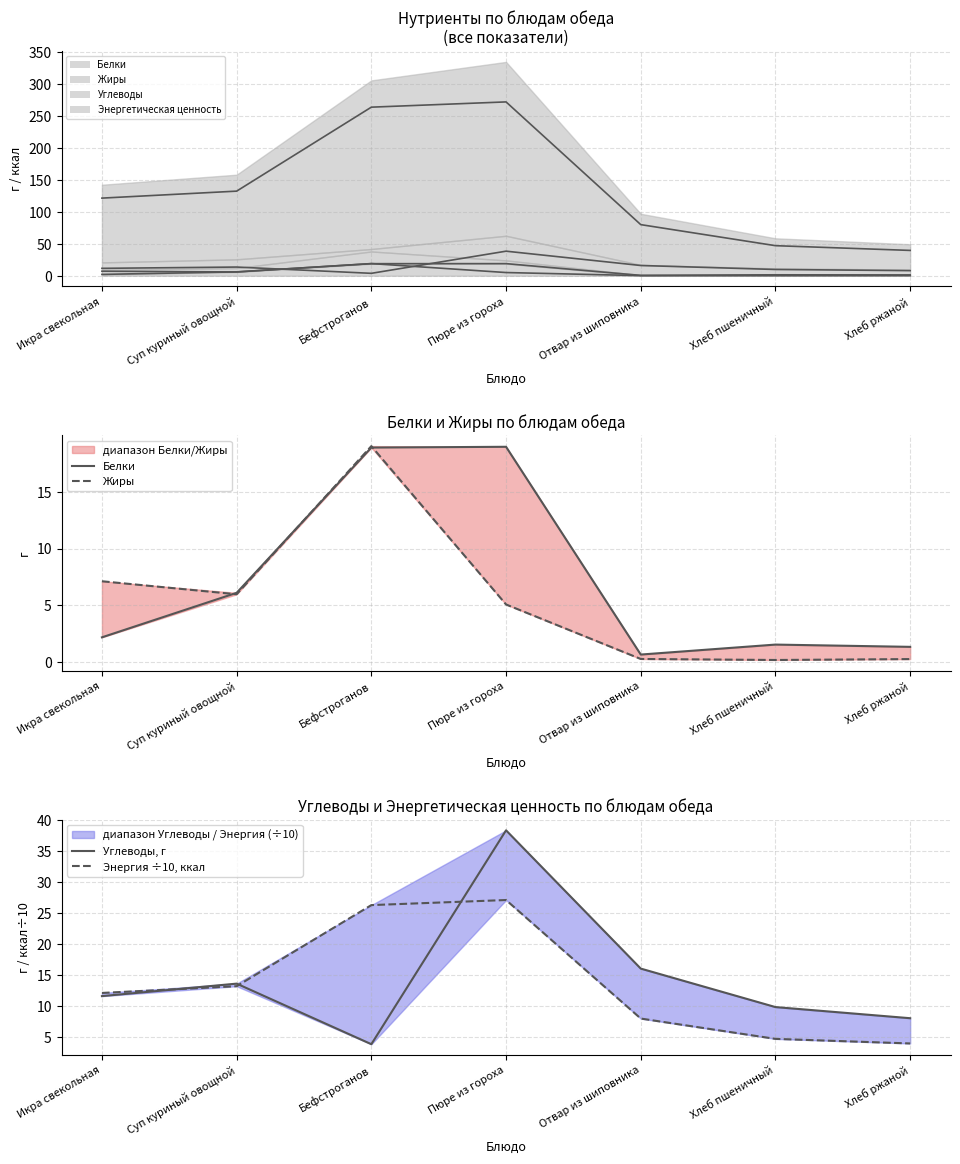

How many values in the Белки series exceed 2?

4